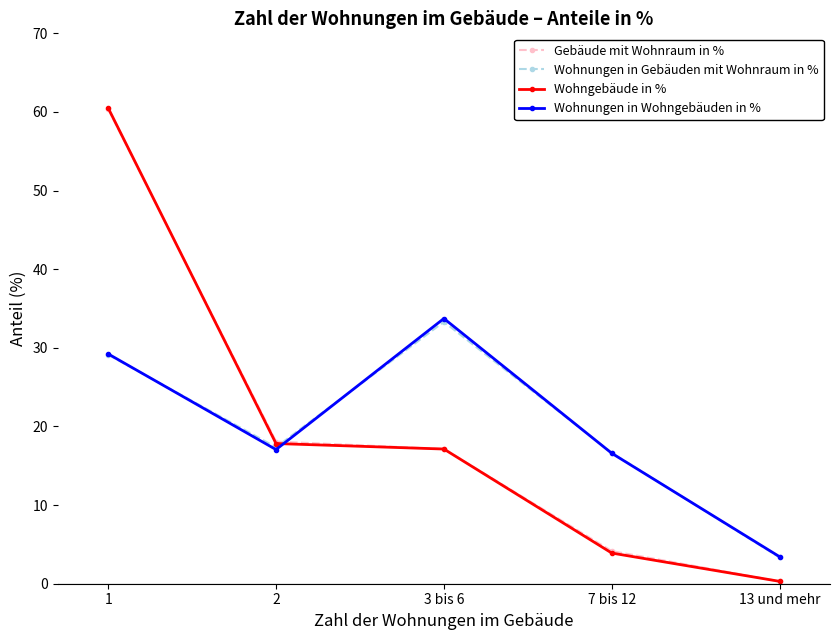

What is the difference between the second highest and minimum values in the Wohngebäude in % series?

17.5